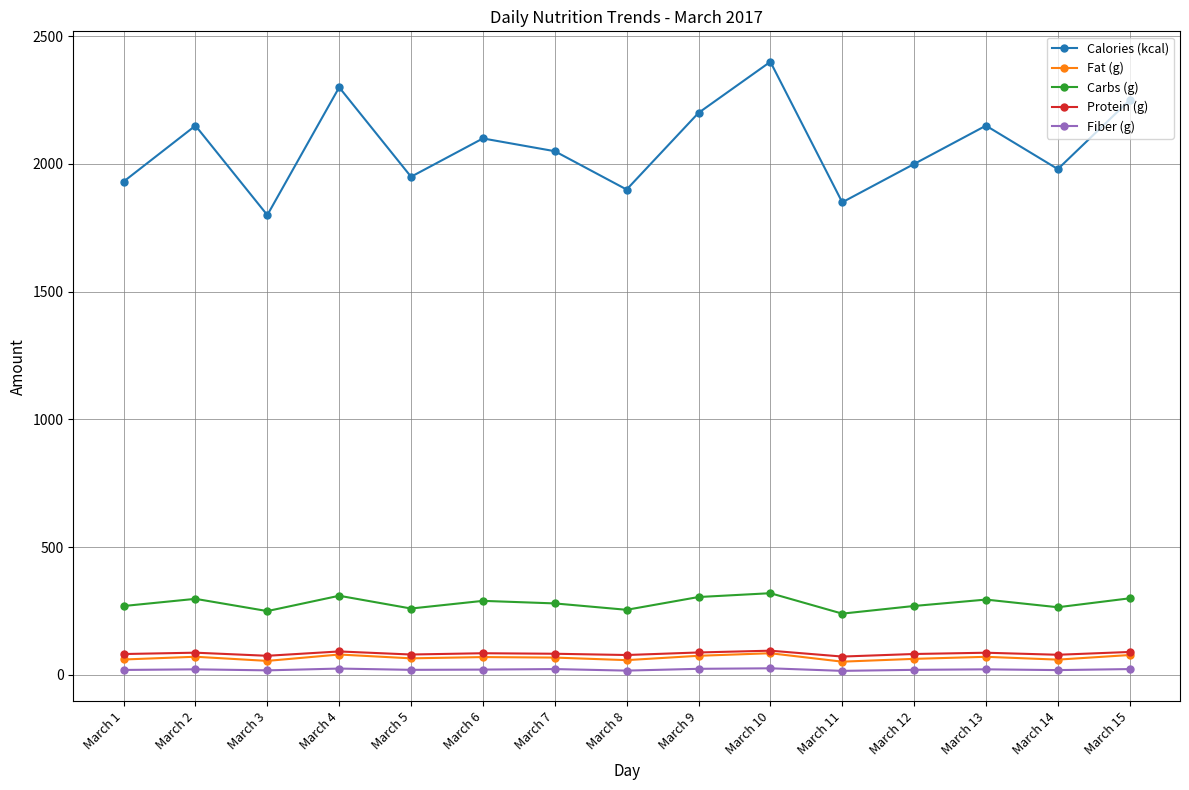

What is the difference between the maximum and minimum values in the Fat (g) series?

33.0